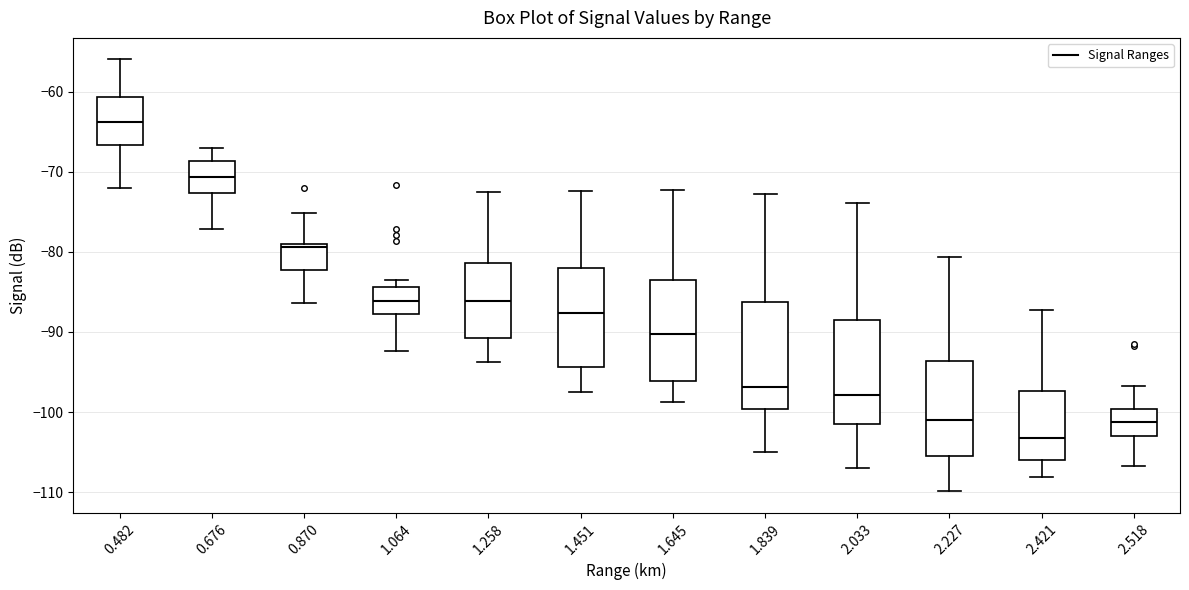

Which box has the highest median line?

0.482